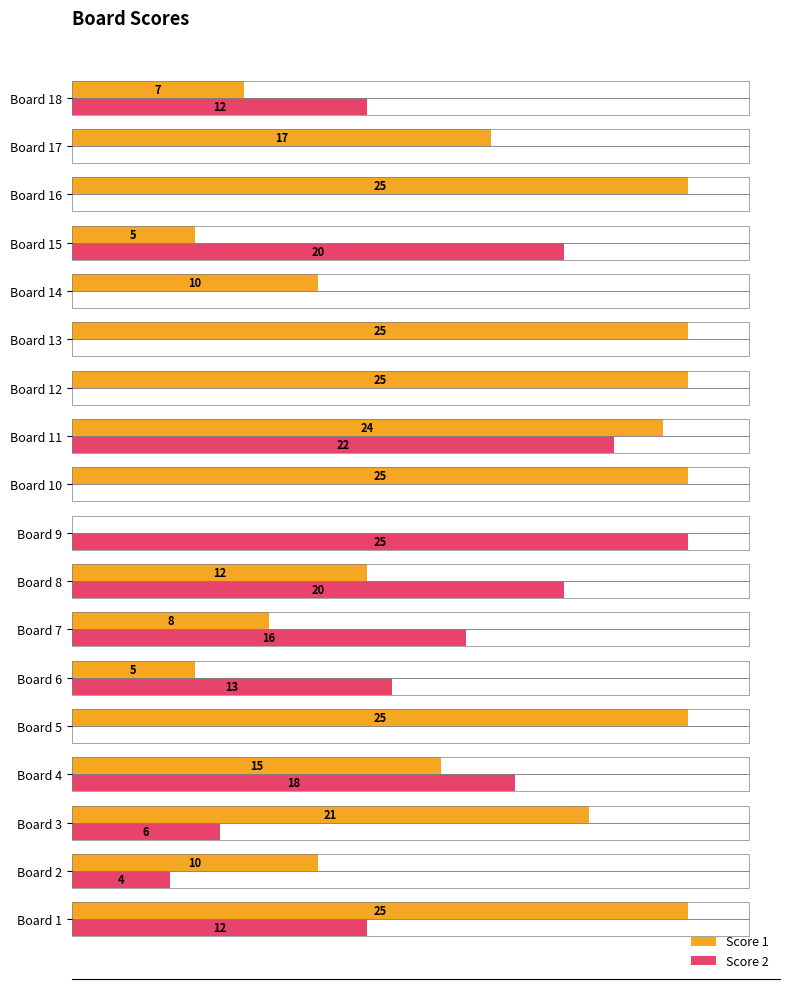

Is the value of Score 1 at Board 18 greater than the value of Score 2 at Board 17?

Yes